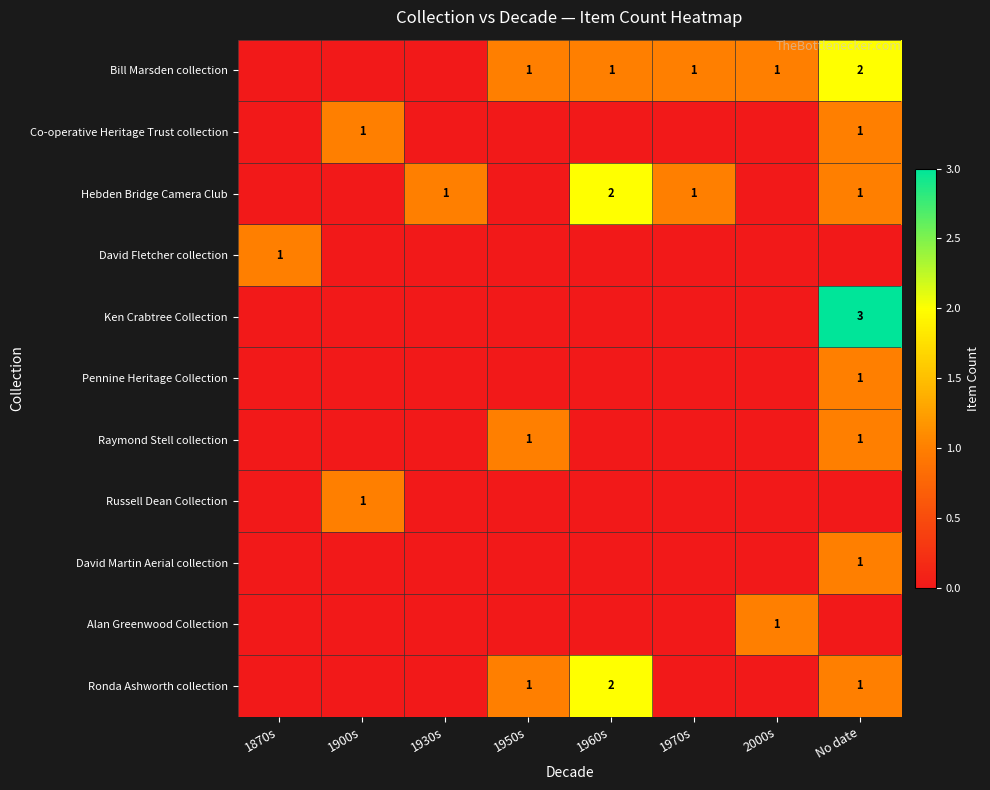

At 2000s, list the series in order from largest to smallest.

Bill Marsden collection, Alan Greenwood Collection, Co-operative Heritage Trust collection, Hebden Bridge Camera Club, David Fletcher collection, Ken Crabtree Collection, Pennine Heritage Collection, Raymond Stell collection, Russell Dean Collection, David Martin Aerial collection, Ronda Ashworth collection